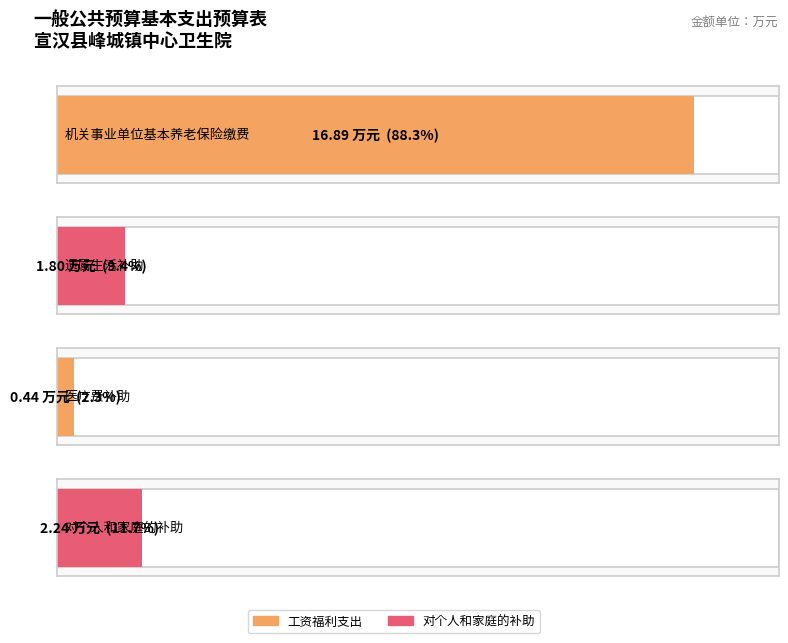

Which has a higher value, 遗属生活补助 or 对个人和家庭的补助?

对个人和家庭的补助